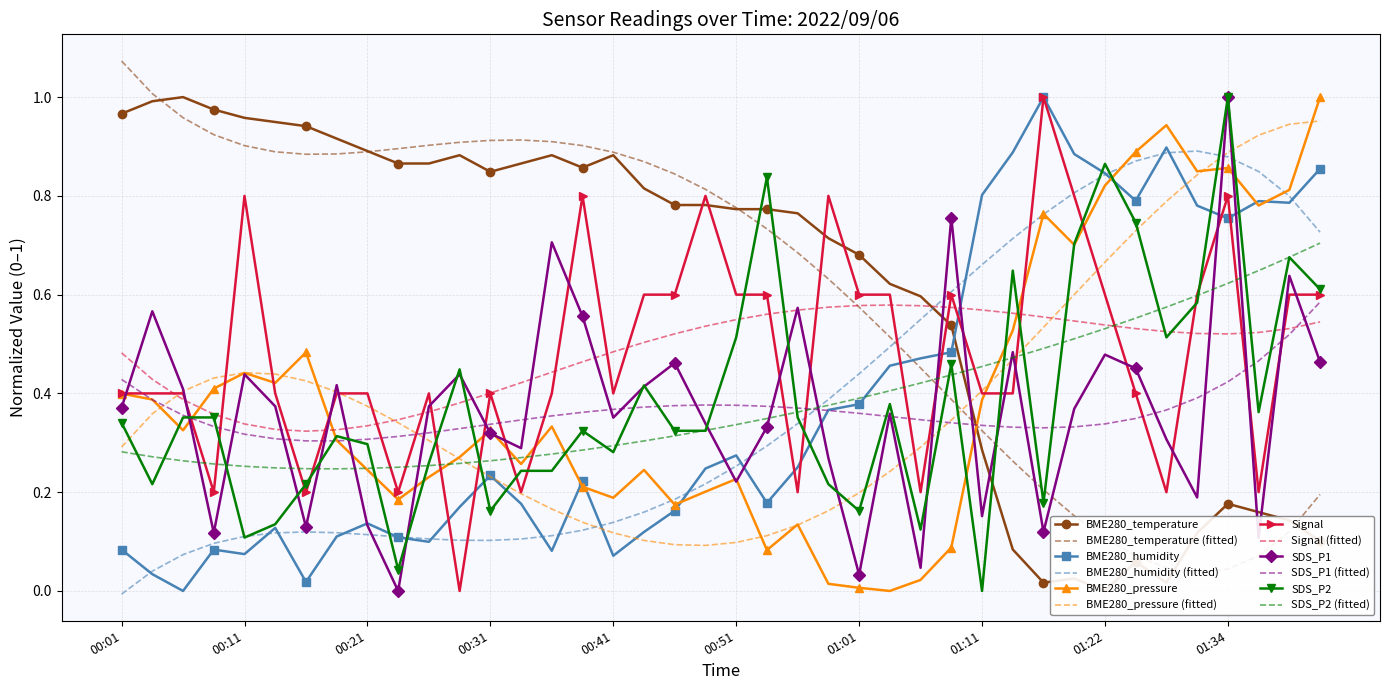

What is the value of the SDS_P1 point at the 8th from the left?

0.4